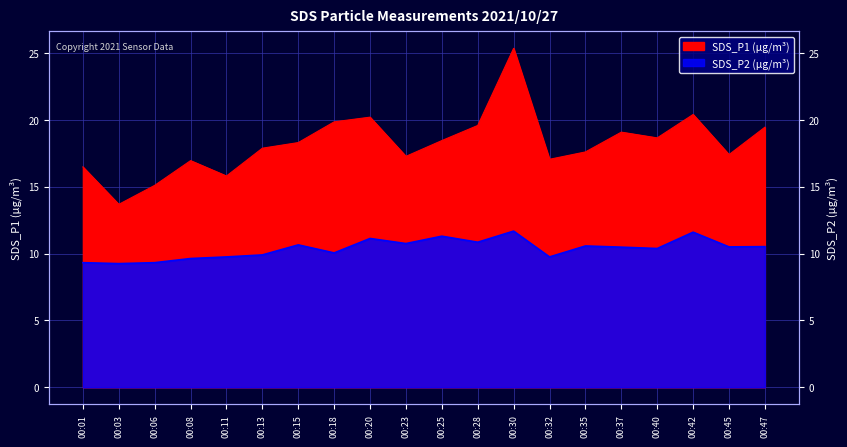

Rank the categories by SDS_P1 value from highest to lowest.

00:30, 00:42, 00:20, 00:18, 00:28, 00:47, 00:37, 00:40, 00:25, 00:15, 00:13, 00:35, 00:45, 00:23, 00:32, 00:08, 00:01, 00:11, 00:06, 00:03